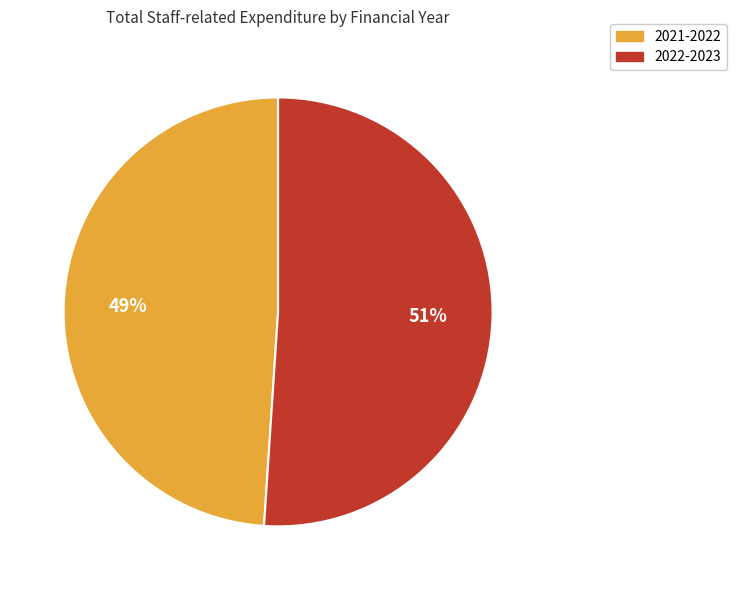

To the nearest percent, what is the combined percentage of 2021-2022 and 2022-2023?

100%